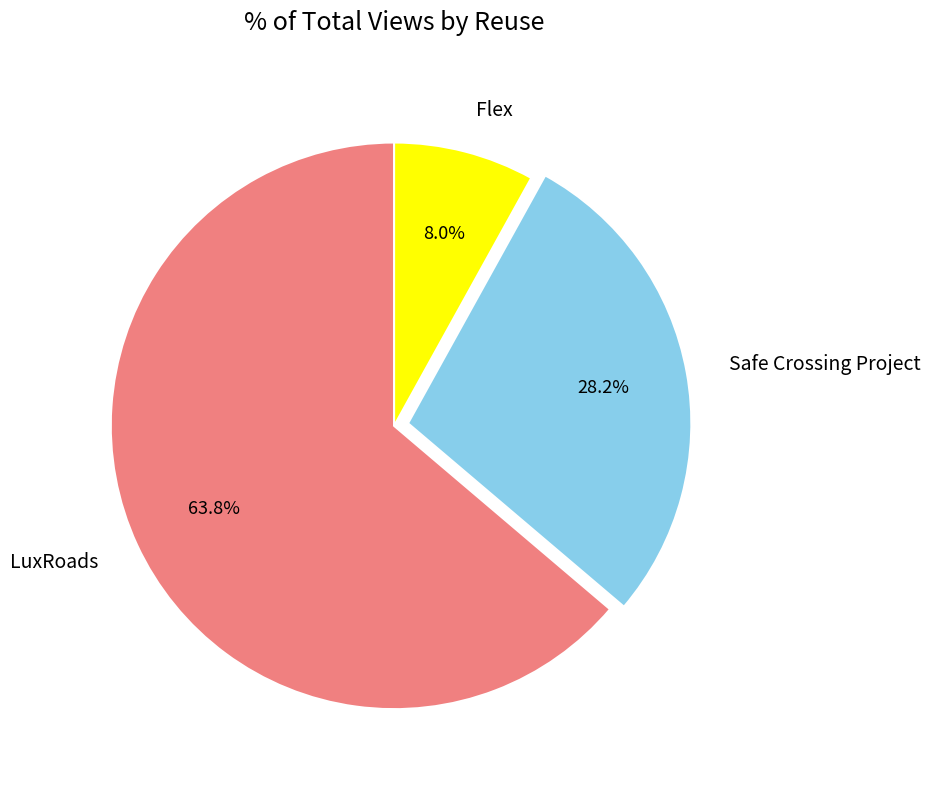

What is the ratio of the value at LuxRoads to the value at Safe Crossing Project?

2.3